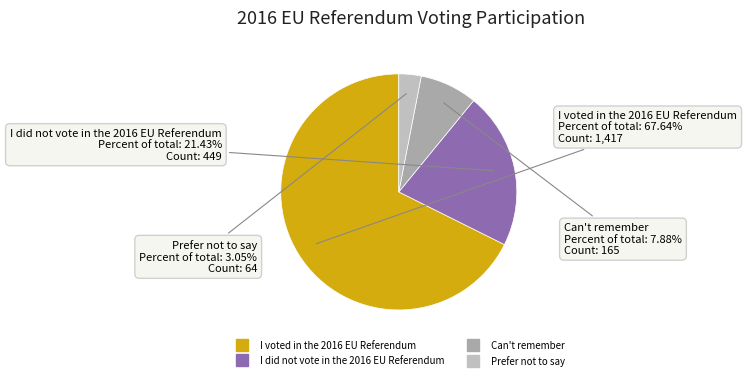

Is there any slice that represents more than half of the pie?

Yes